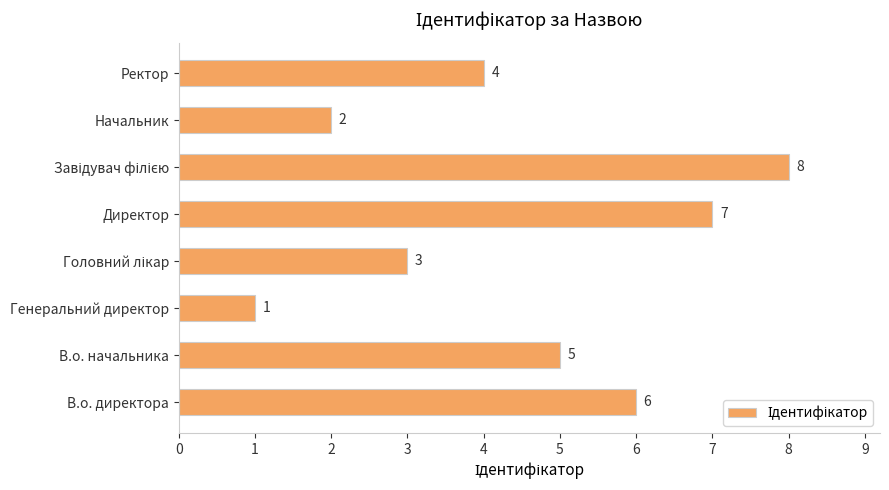

What is the smallest value displayed?

1